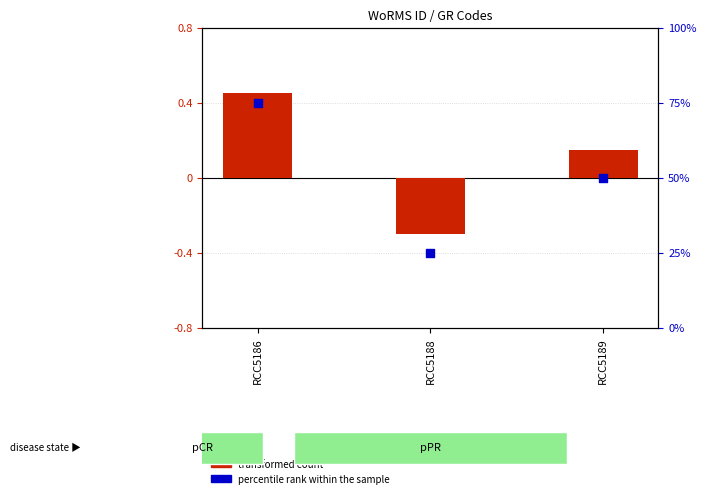

At how many categories does at least one series exceed 18?

3